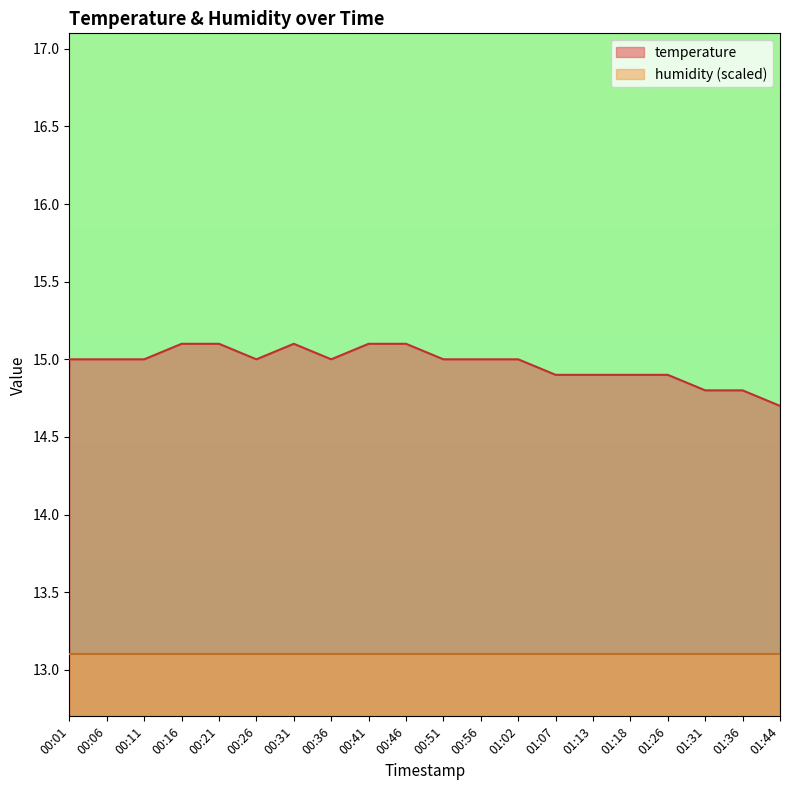

Rank the categories by value from highest to lowest.

00:16, 00:21, 00:31, 00:41, 00:46, 00:01, 00:06, 00:11, 00:26, 00:36, 00:51, 00:56, 01:02, 01:07, 01:13, 01:18, 01:26, 01:31, 01:36, 01:44